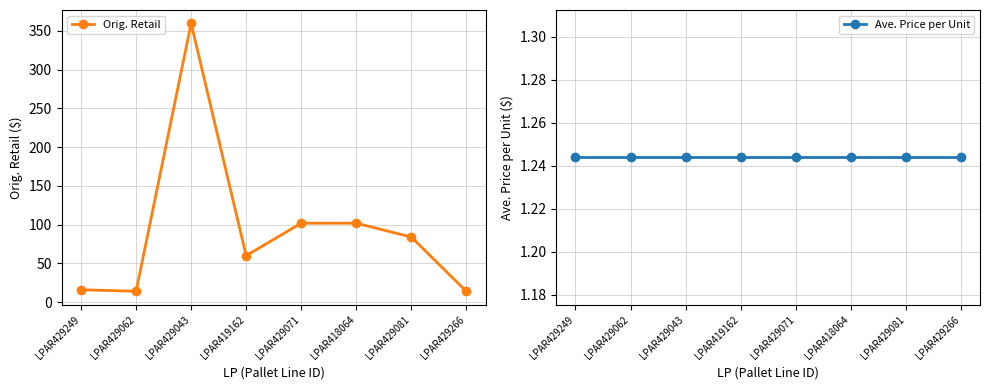

What is the difference between the maximum and second lowest values in the Orig. Retail series?

345.6